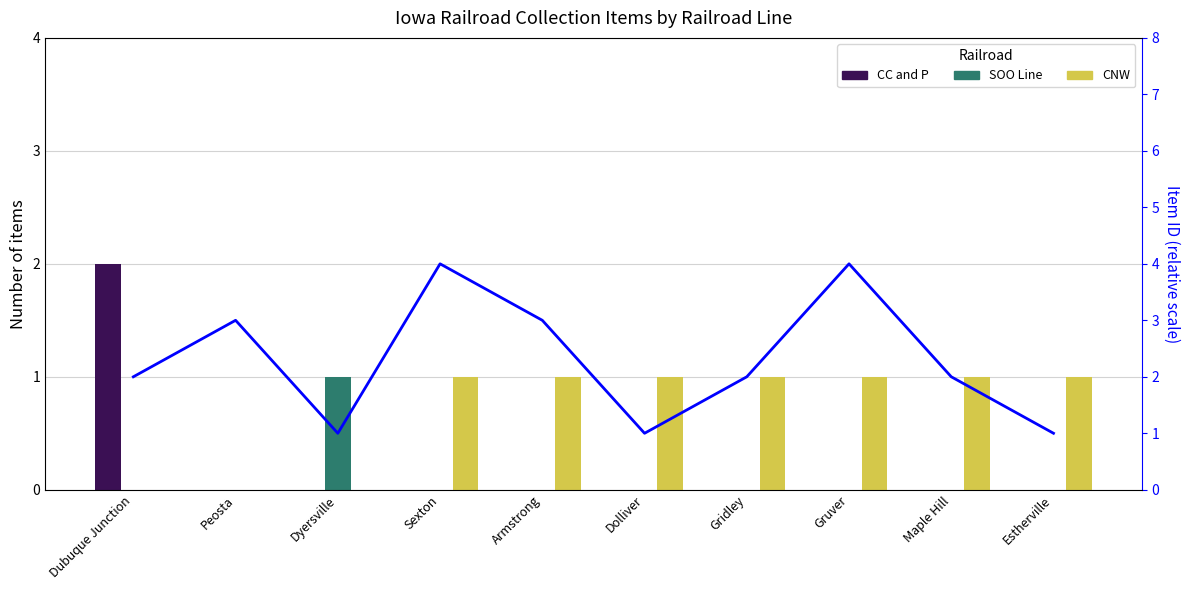

Count the CC and P values in the range 0 to 1.

9